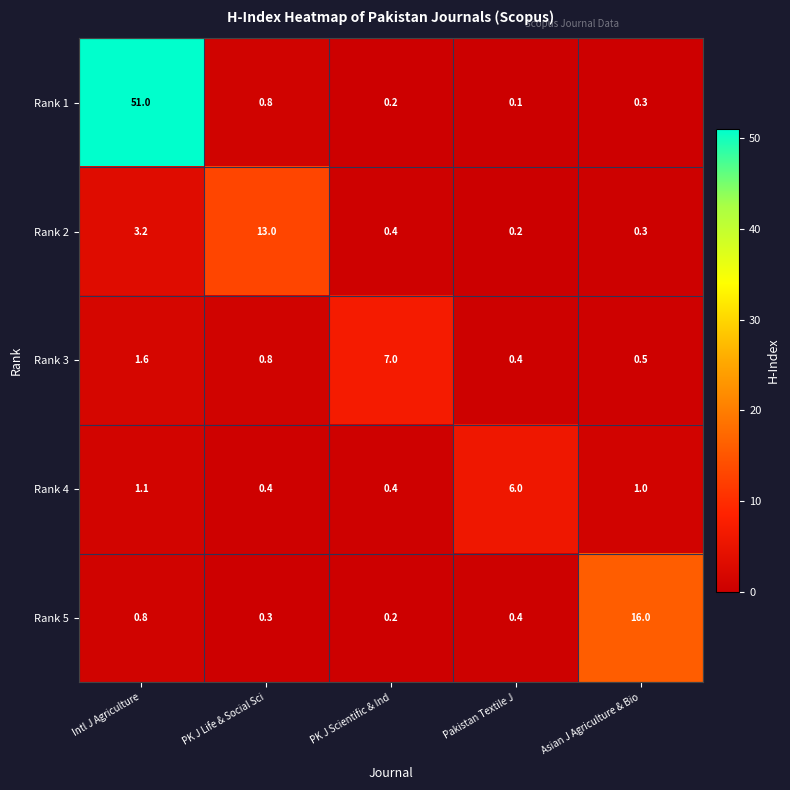

What is the smallest value displayed?

0.1